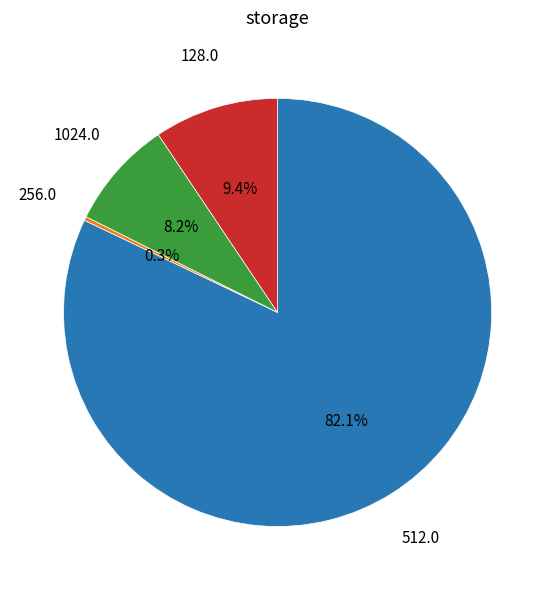

To the nearest percent, what is the average slice percentage?

25%